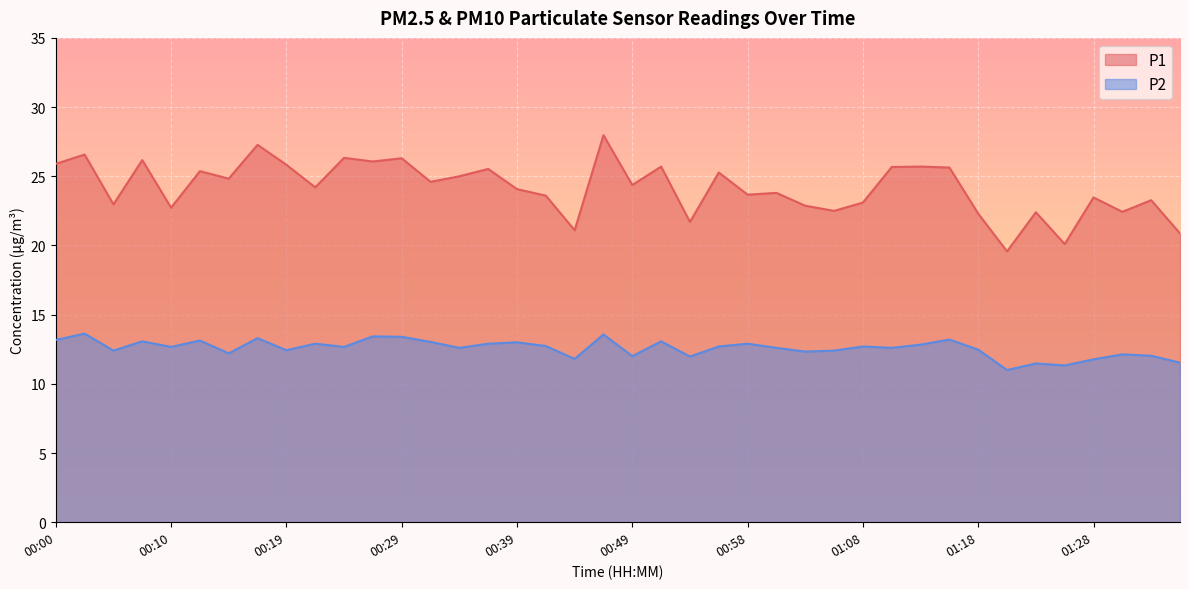

True or false: P1 and P2 intersect in this chart.

False